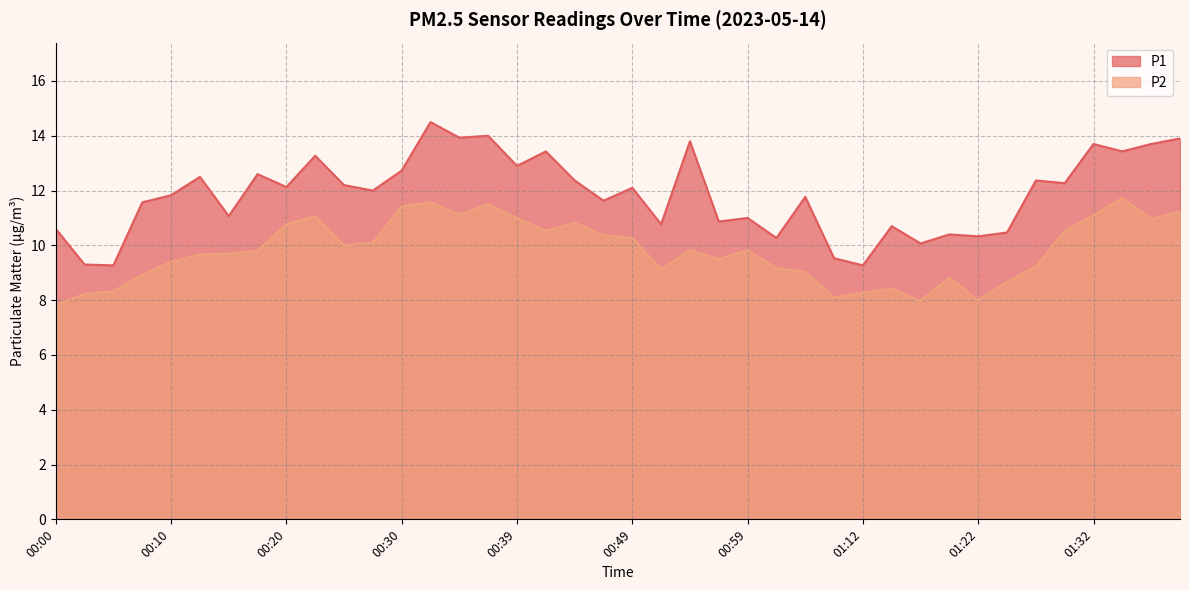

How many data points in P2 are above 9?

29